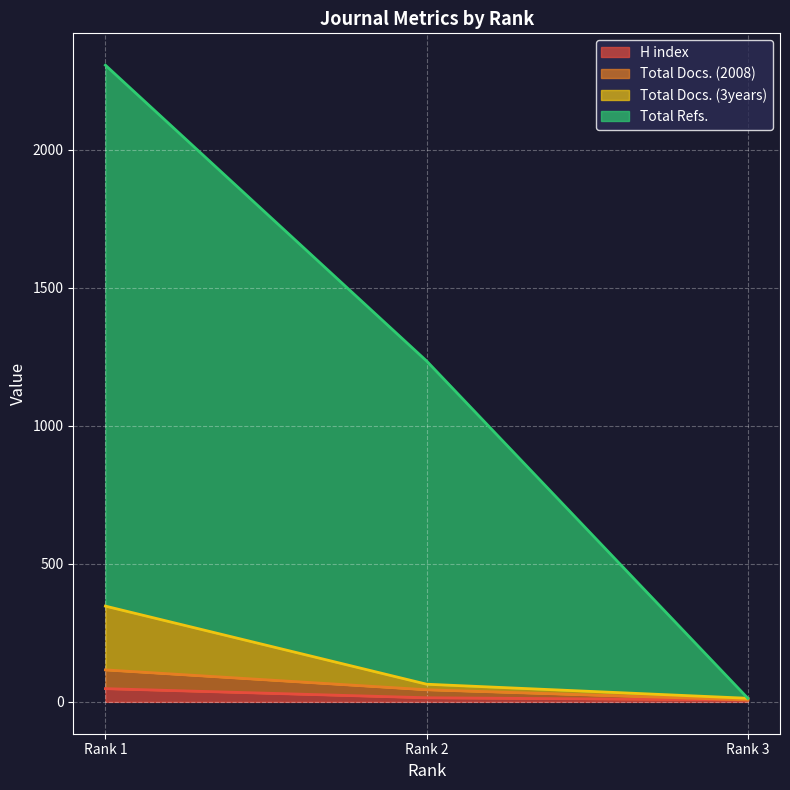

How many lines are shown in the chart?

4